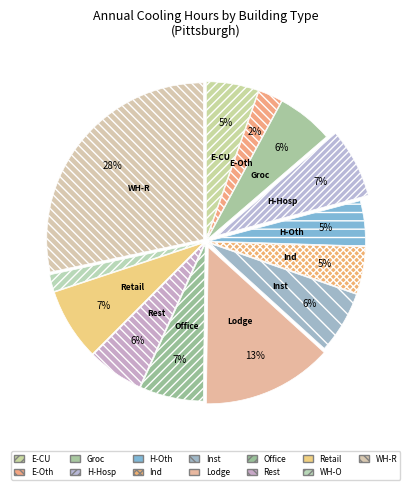

To the nearest percent, what is the average slice percentage?

8%